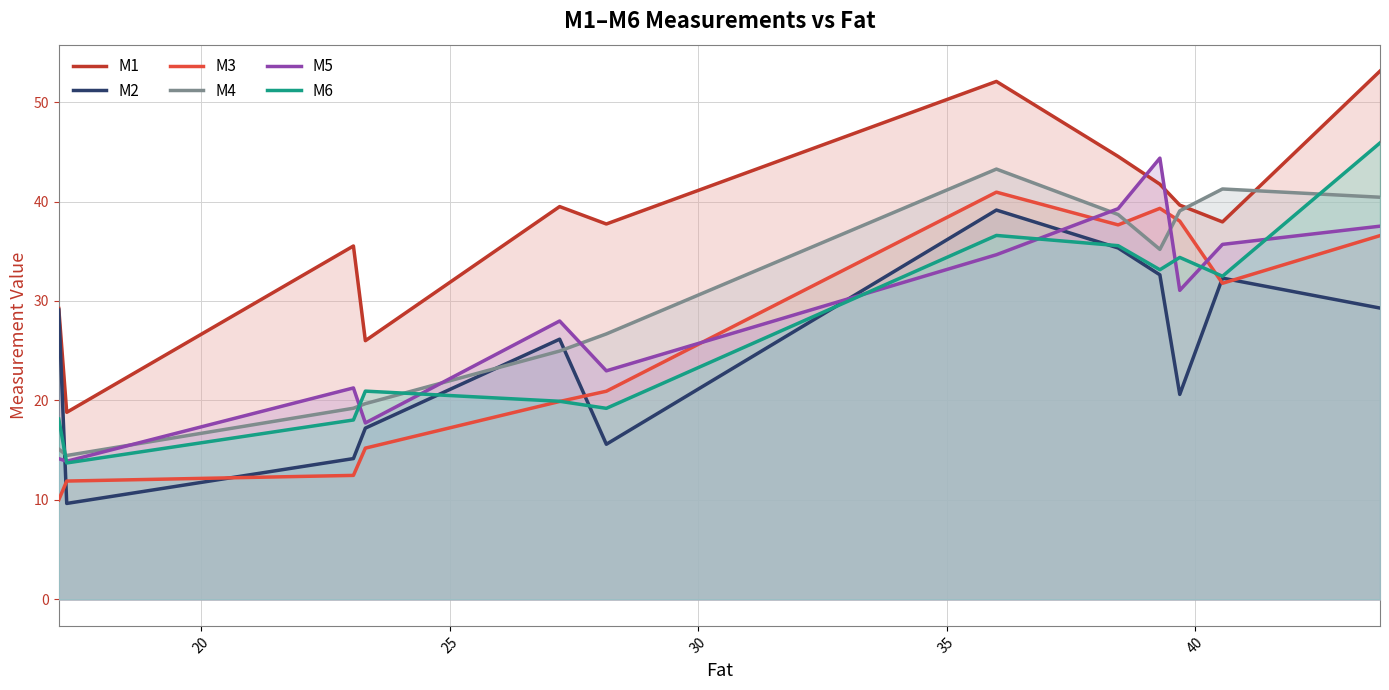

What is the average value of the M6 series?

27.3